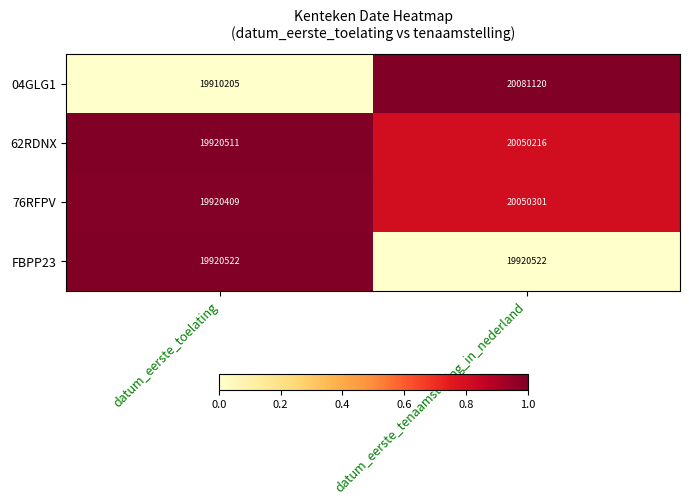

Which label corresponds to the smallest value in the chart?

datum_eerste_toelating